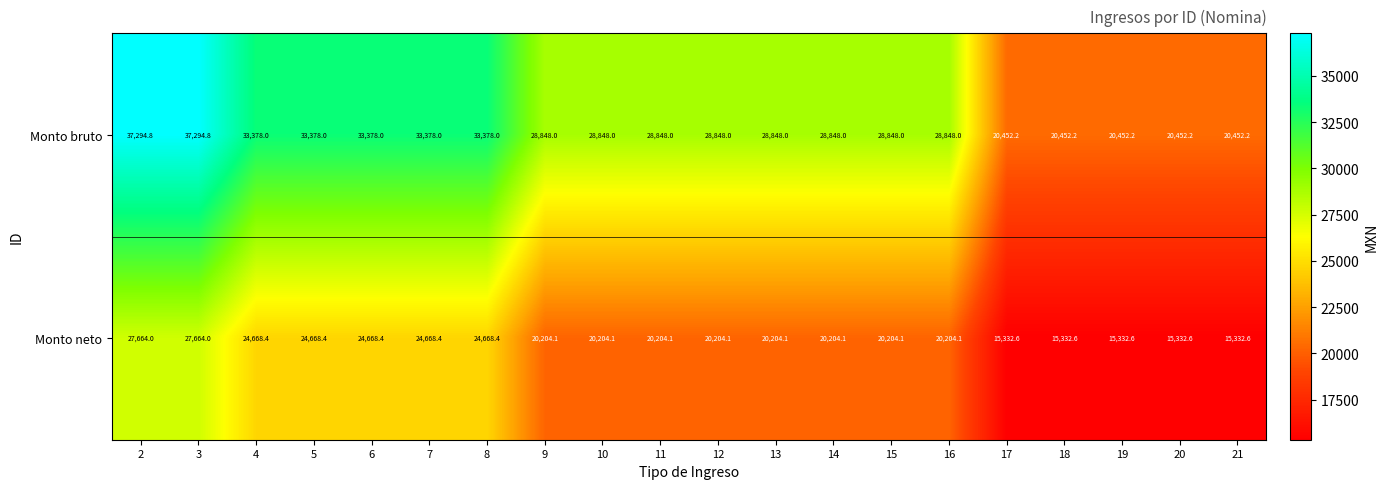

Is it true that Monto bruto equals 58359.2 at 4?

False